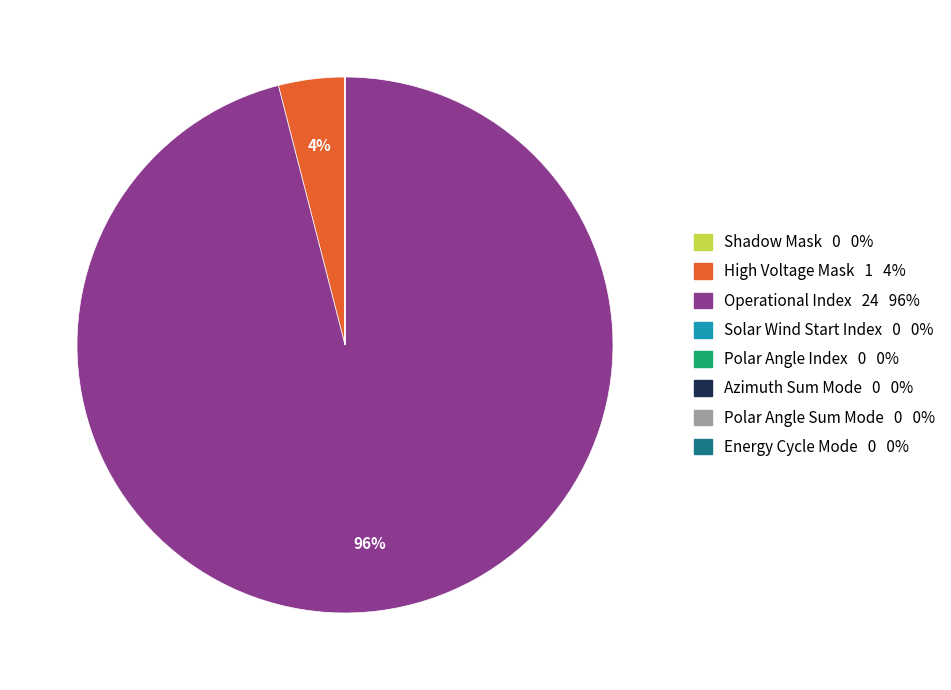

What is the largest slice in the pie chart?

Operational Index